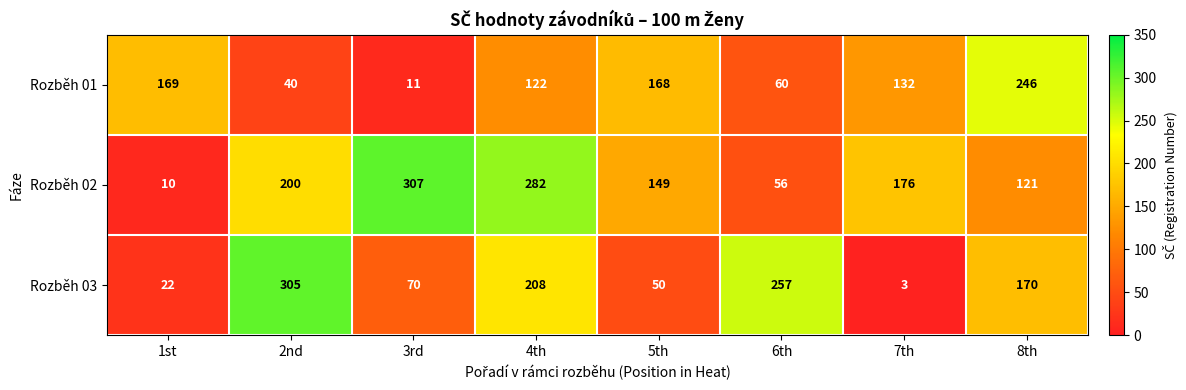

How many series are shown in this chart?

3